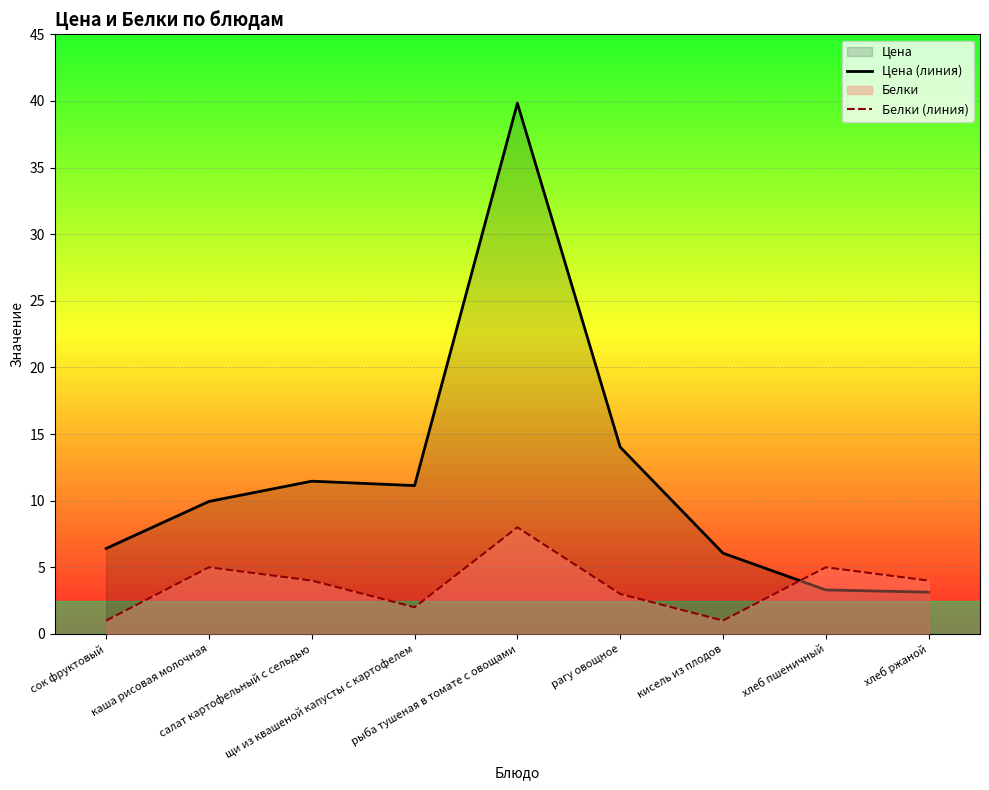

In Цена (линия), how many points are higher than both neighbors (excluding endpoints)?

2